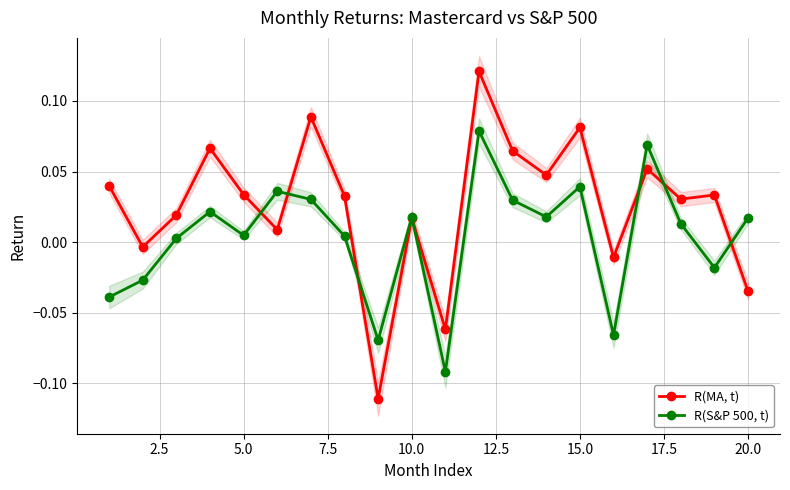

Is this an area chart (filled region under the line)?

No